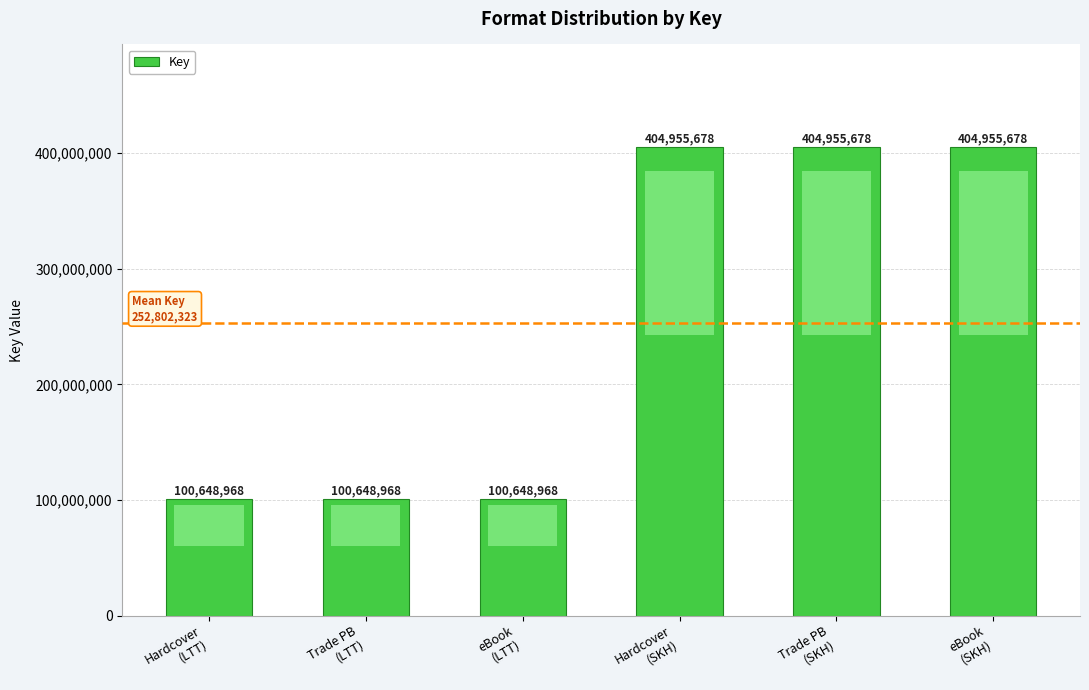

What is the sum of all values?

1516813938